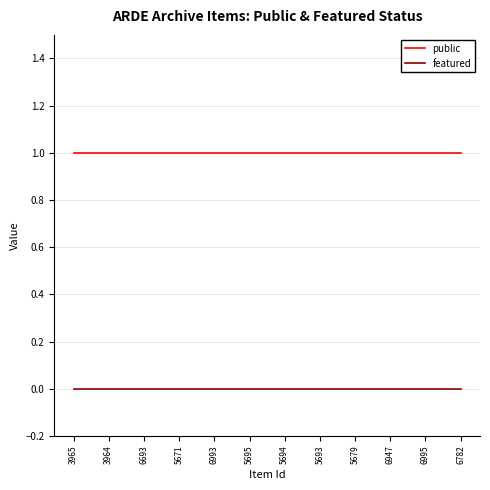

Is this an area chart (filled region under the line)?

No